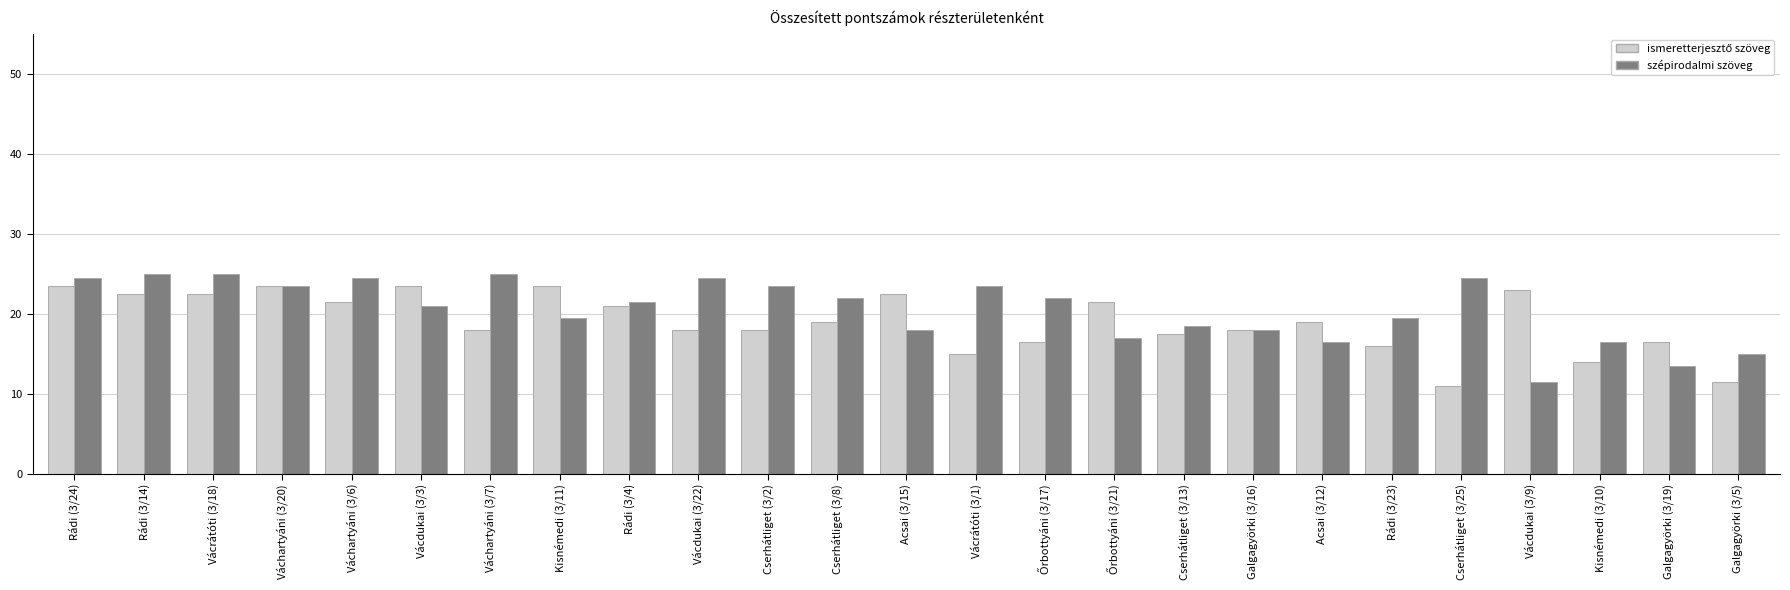

What is the minimum value shown in the chart?

11.0